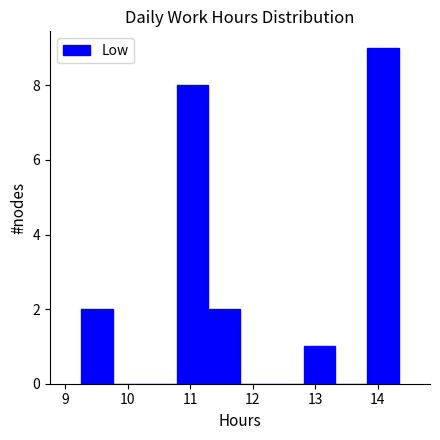

Which range on the x-axis has the tallest bar?

13.8 to 14.3